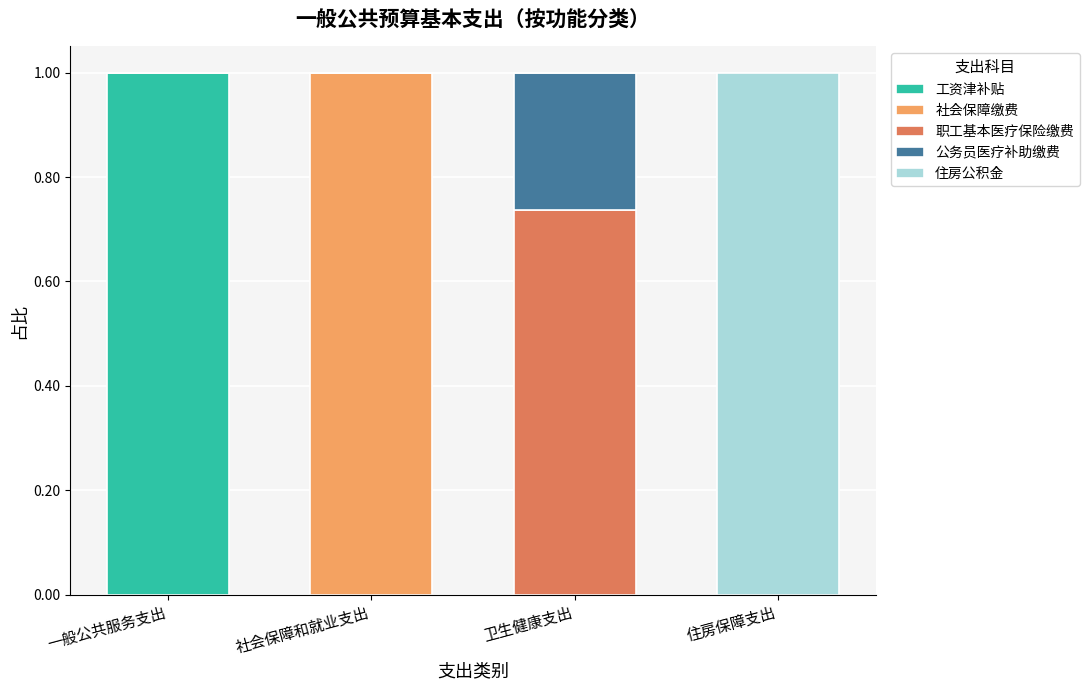

What are all the series names shown in the legend?

工资津补贴, 社会保障缴费, 职工基本医疗保险缴费, 公务员医疗补助缴费, 住房公积金